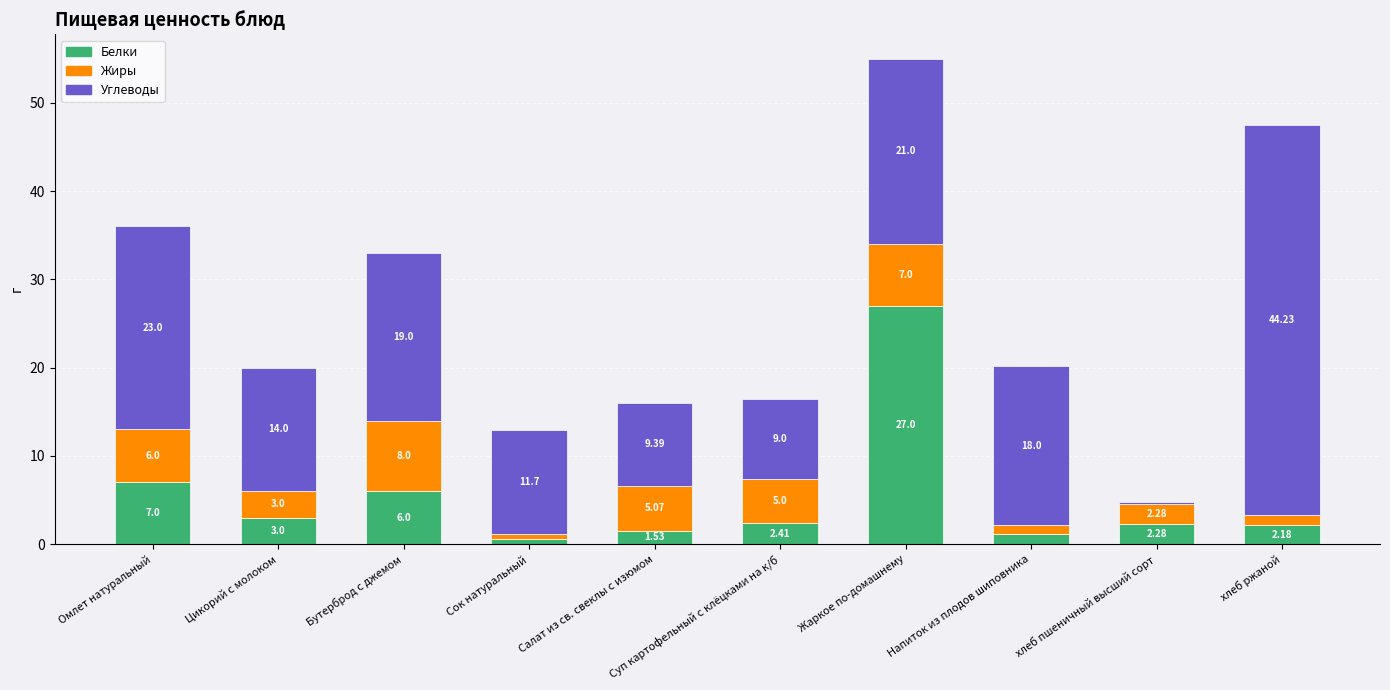

Where is Белки nearest to the value 13?

Омлет натуральный